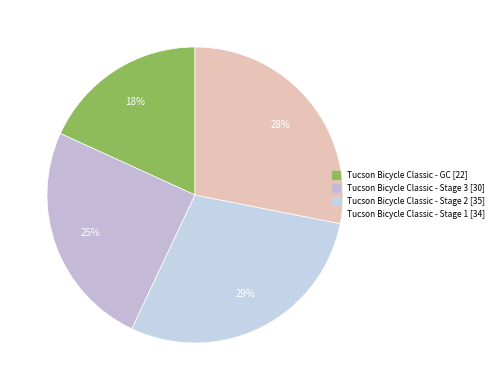

Is it true that Tucson Bicycle Classic - Stage 3 is 16% of the pie?

False